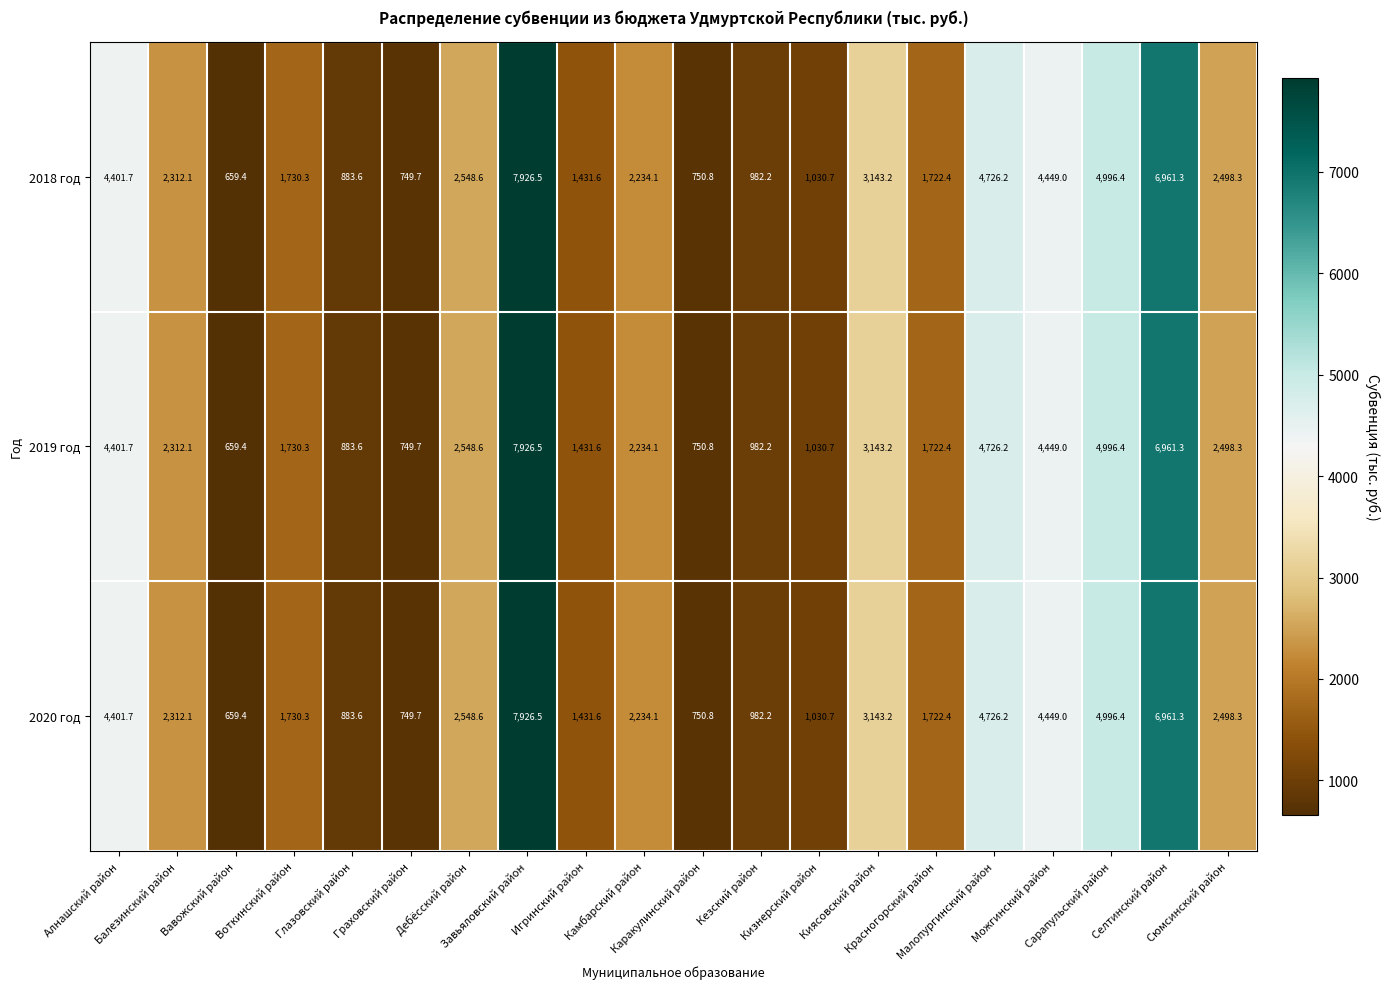

What is the minimum value for 2018 год?

659.4